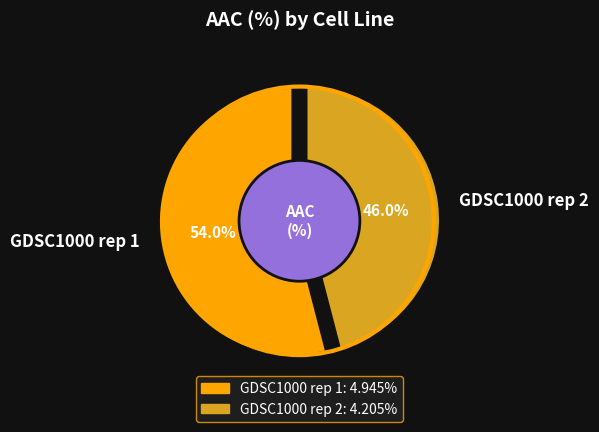

Which has a higher value, GDSC1000 rep 1 or GDSC1000 rep 2?

GDSC1000 rep 1